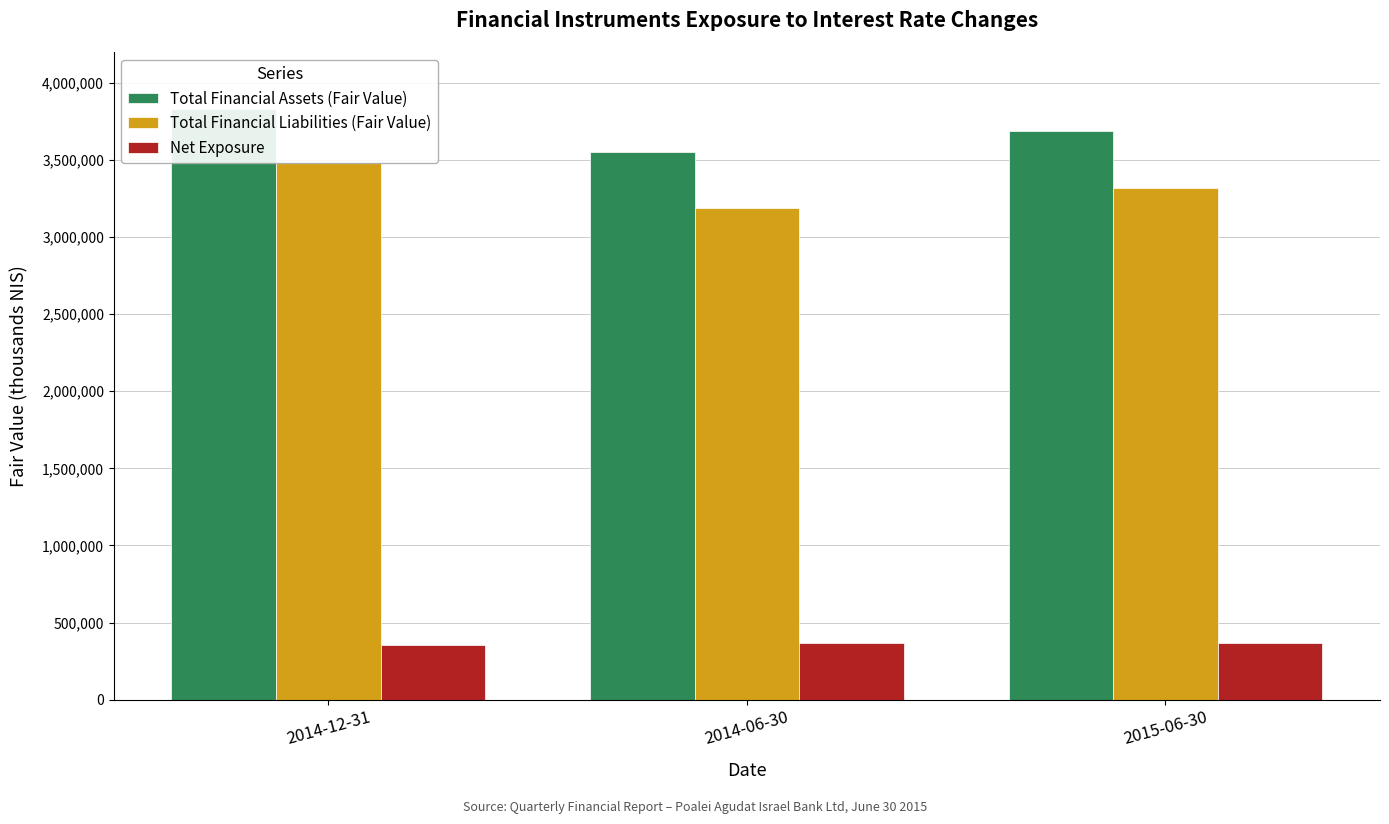

Rank the series by their maximum value, from lowest to highest.

Net Exposure, Total Financial Liabilities (Fair Value), Total Financial Assets (Fair Value)